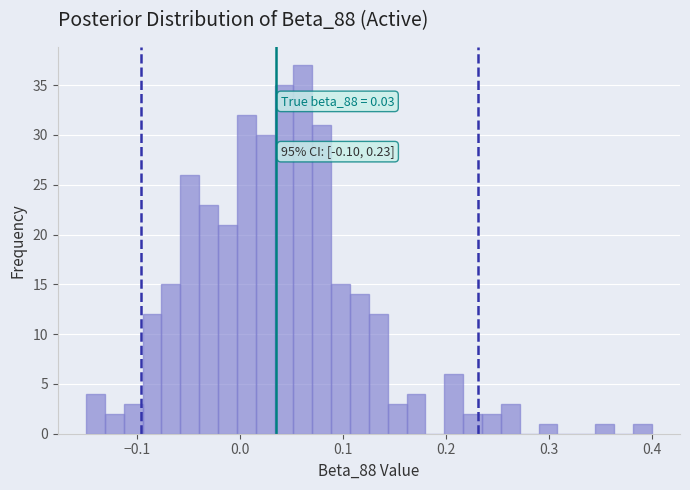

Read against the x-axis, roughly where is the centre of the tallest bar?

0.06